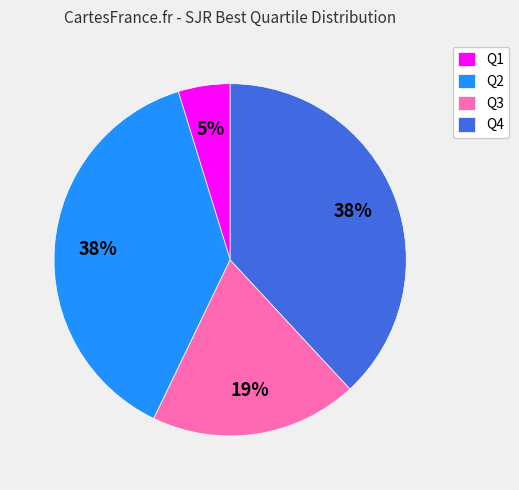

To the nearest percent, what portion does Q1 represent?

5%